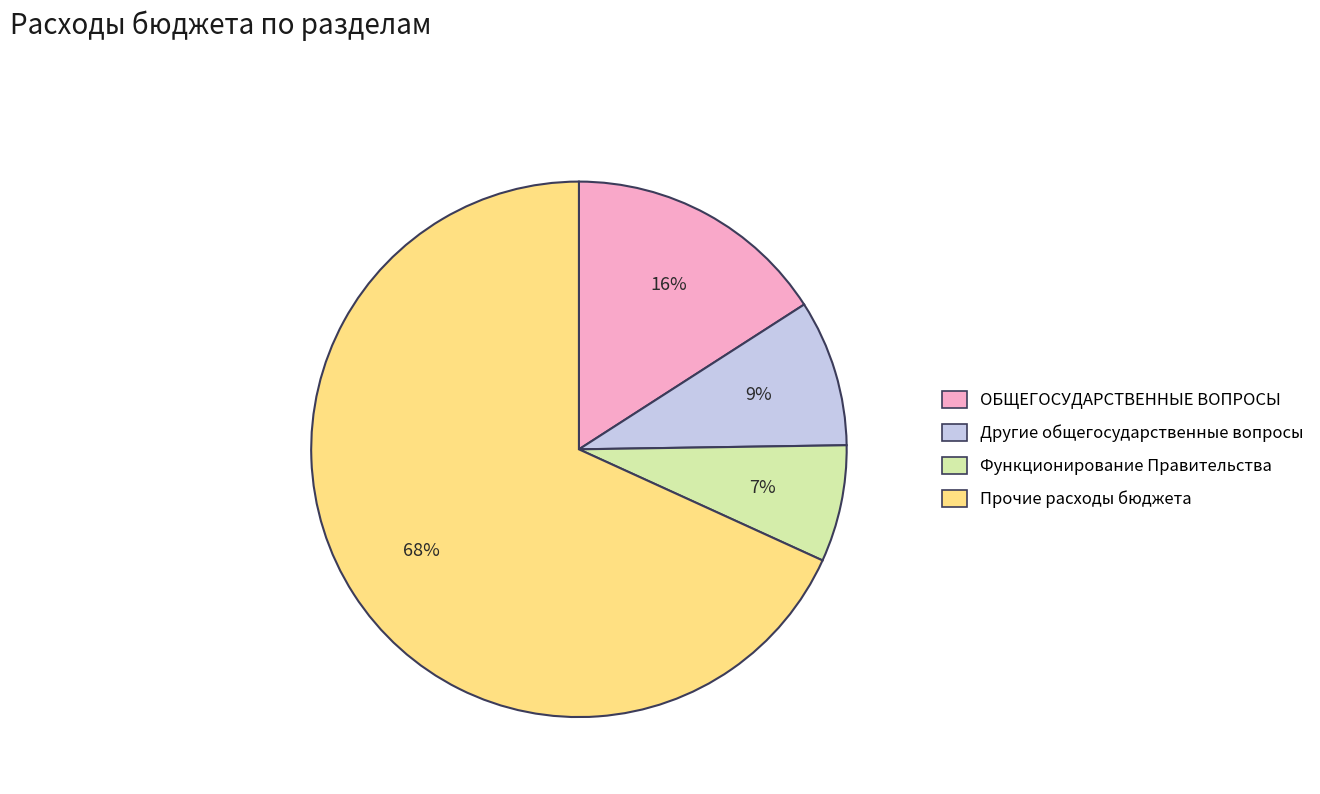

To the nearest percent, what is the difference between the largest and smallest slice percentages?

61%